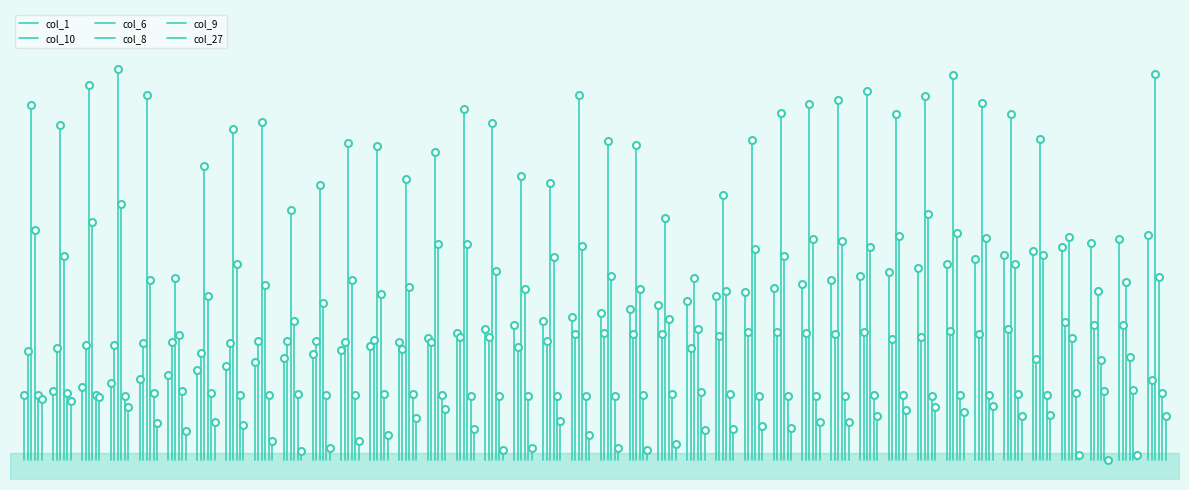

Which series has the largest Y range (max minus min)?

col_6